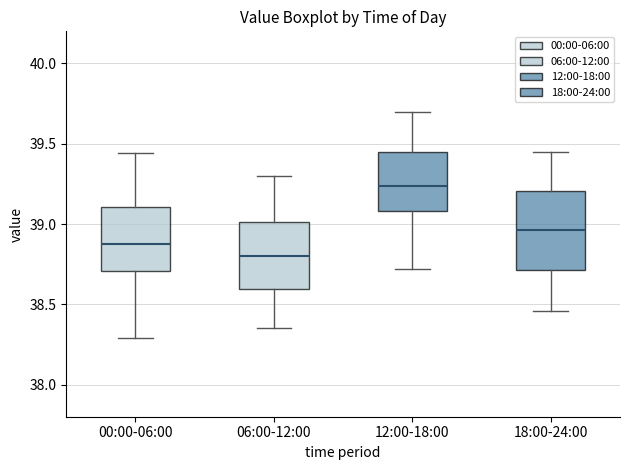

Which box is the tallest, from its lower edge to its upper edge?

18:00-24:00